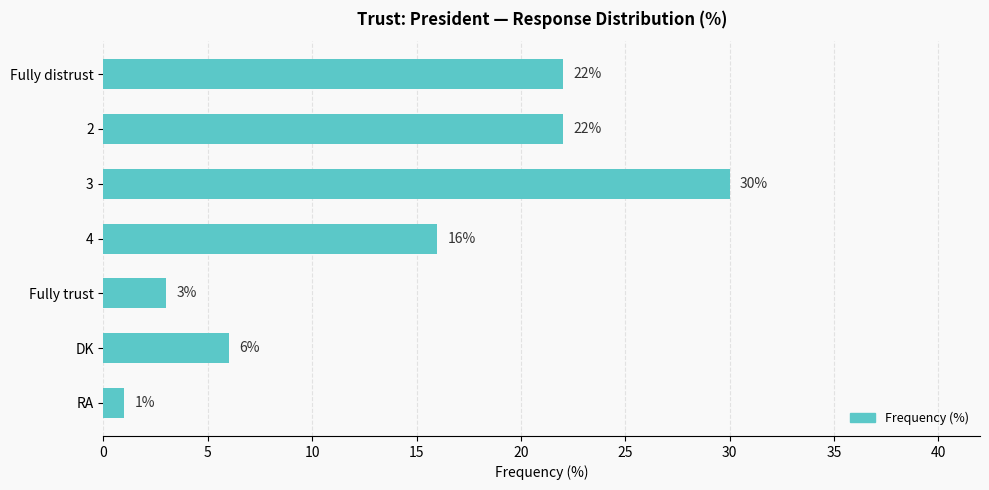

Is it true that the value at 3 is 30?

True